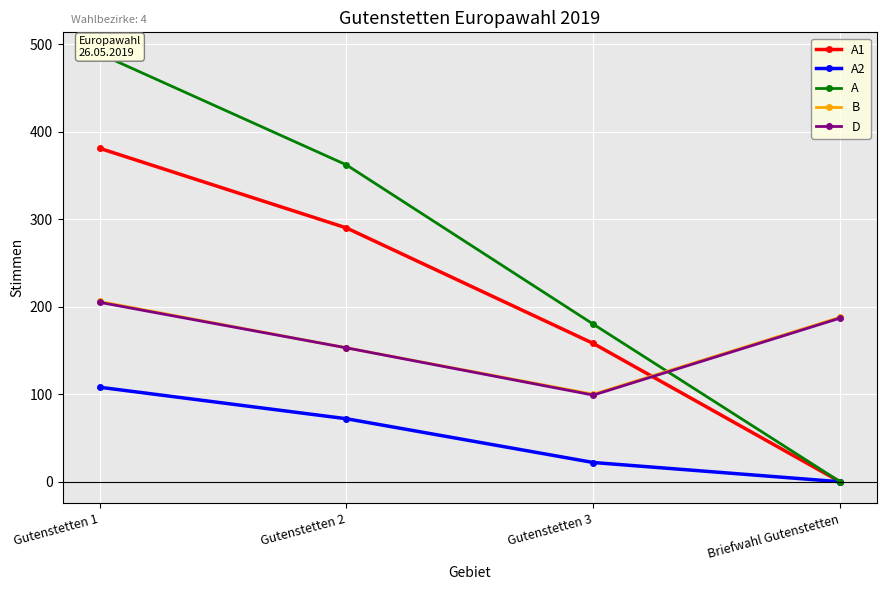

List the series in order of their peak value, lowest first.

A2, D, B, A1, A